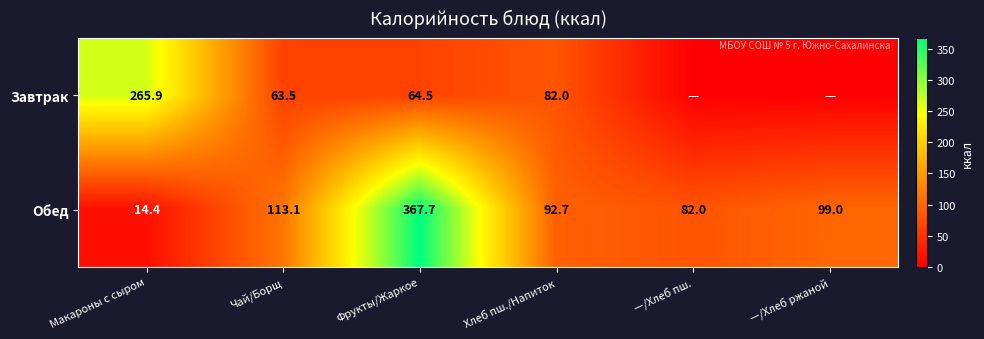

What is the sum of all Обед values?

768.9